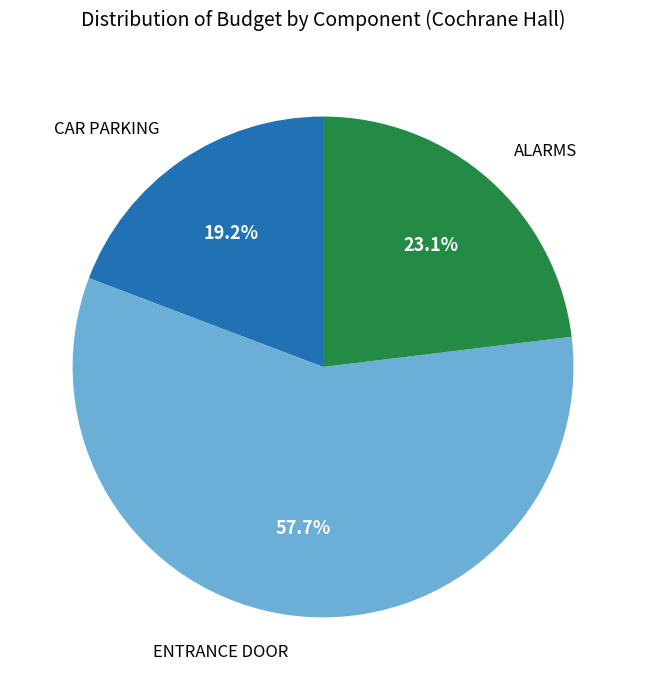

Is there any slice that represents more than half of the pie?

Yes